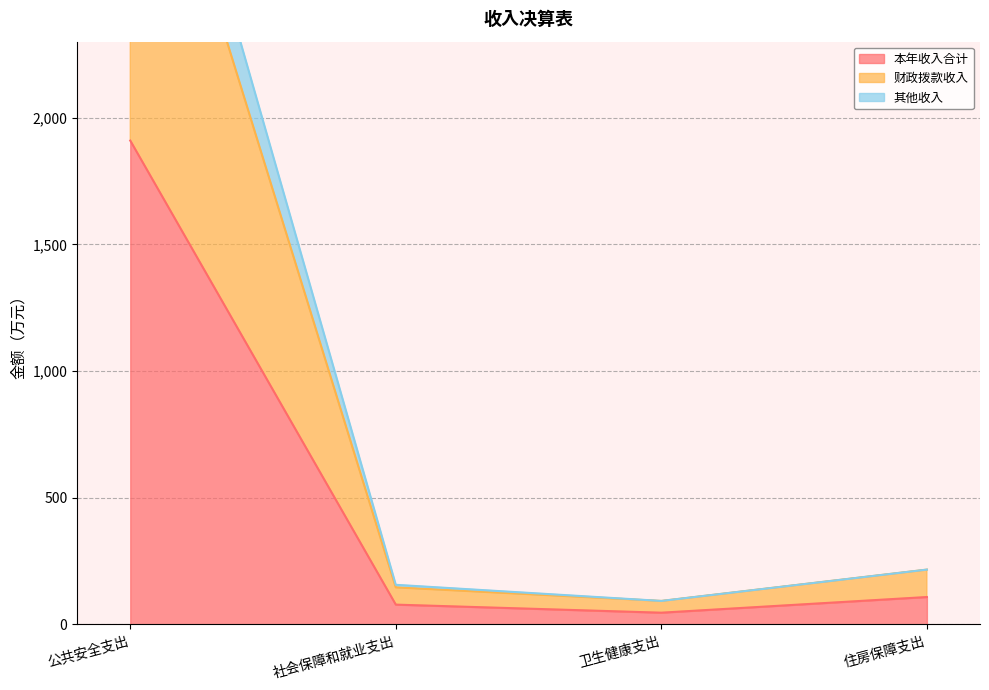

What is the difference between the maximum and minimum values in the 本年收入合计 series?

1863.2